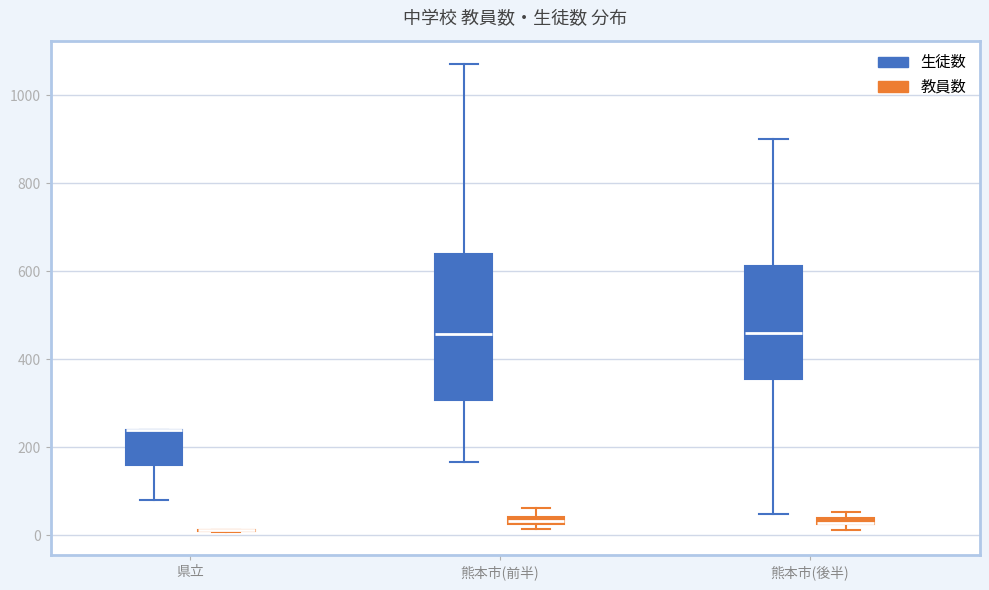

Comparing the boxes themselves (not the whiskers), which one is the tallest?

熊本市(前半) (生徒数)